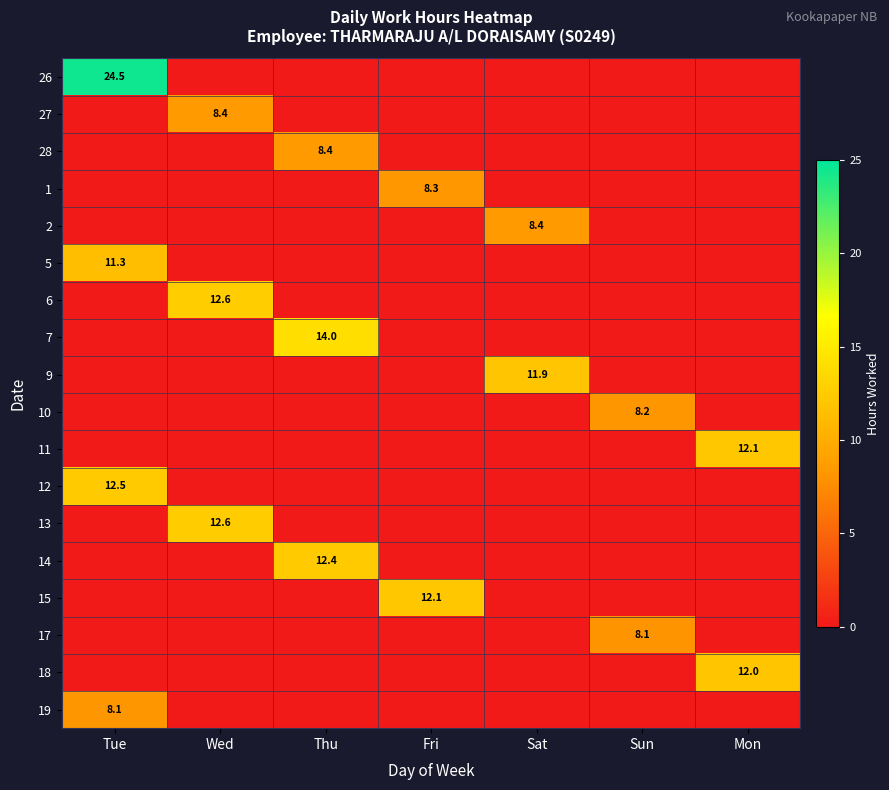

Rank the series at Sun from highest to lowest value.

10, 17, 26, 27, 28, 1, 2, 5, 6, 7, 9, 11, 12, 13, 14, 15, 18, 19